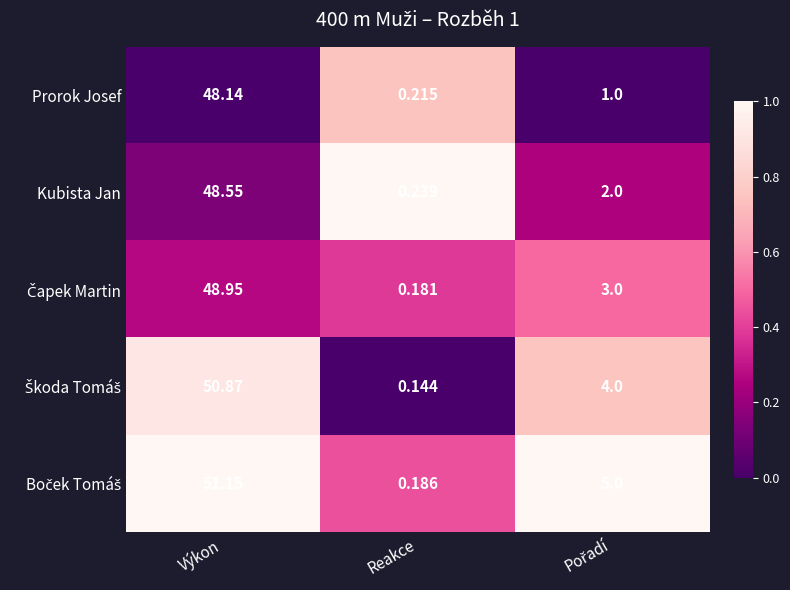

At how many categories does at least one series exceed 0?

3